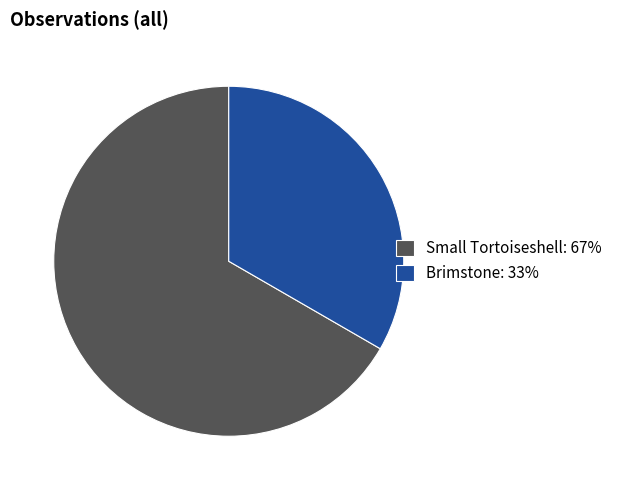

The Brimstone slice represents 43% of the pie. True or false?

False